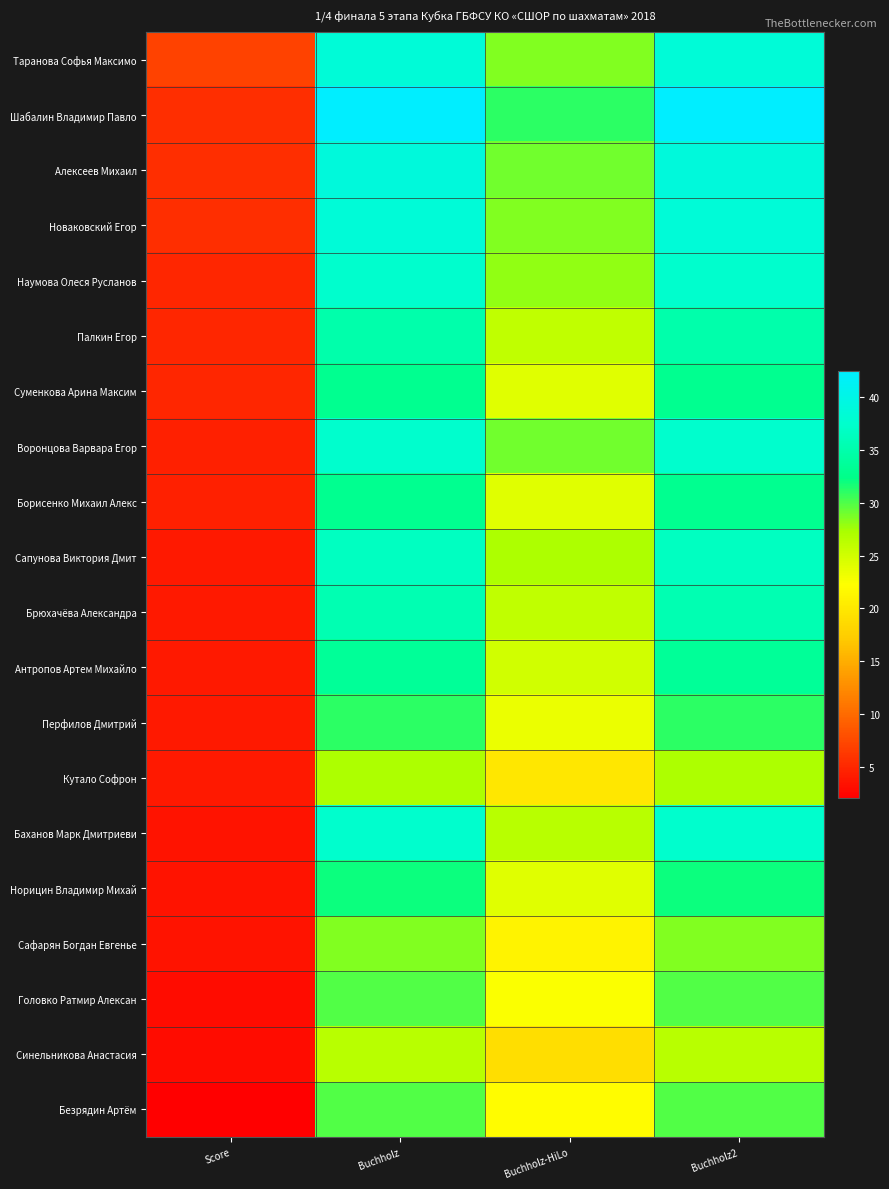

Reading right to left, what are all the values shown in this chart?

Таранова Софья Максимо: Buchholz2=38.5	Buchholz-HiLo=28.5	Buchholz=38.5	Score=7.0
Шабалин Владимир Павло: Buchholz2=42.5	Buchholz-HiLo=31.0	Buchholz=42.5	Score=5.5
Алексеев Михаил: Buchholz2=39.0	Buchholz-HiLo=29.0	Buchholz=39.0	Score=5.5
Новаковский Егор: Buchholz2=38.5	Buchholz-HiLo=28.5	Buchholz=38.5	Score=5.5
Наумова Олеся Русланов: Buchholz2=37.5	Buchholz-HiLo=28.0	Buchholz=37.5	Score=5.0
Палкин Егор: Buchholz2=35.0	Buchholz-HiLo=26.0	Buchholz=35.0	Score=5.0
Суменкова Арина Максим: Buchholz2=33.0	Buchholz-HiLo=24.0	Buchholz=33.0	Score=5.0
Воронцова Варвара Егор: Buchholz2=37.5	Buchholz-HiLo=29.0	Buchholz=37.5	Score=4.5
Борисенко Михаил Алекс: Buchholz2=33.0	Buchholz-HiLo=24.0	Buchholz=33.0	Score=4.5
Сапунова Виктория Дмит: Buchholz2=36.5	Buchholz-HiLo=27.0	Buchholz=36.5	Score=4.0
Брюхачёва Александра: Buchholz2=35.5	Buchholz-HiLo=26.0	Buchholz=35.5	Score=4.0
Антропов Артем Михайло: Buchholz2=33.5	Buchholz-HiLo=25.0	Buchholz=33.5	Score=4.0
Перфилов Дмитрий: Buchholz2=31.0	Buchholz-HiLo=23.5	Buchholz=31.0	Score=4.0
Кутало Софрон: Buchholz2=27.0	Buchholz-HiLo=20.0	Buchholz=27.0	Score=4.0
Баханов Марк Дмитриеви: Buchholz2=37.5	Buchholz-HiLo=26.5	Buchholz=37.5	Score=3.5
Норицин Владимир Михай: Buchholz2=32.0	Buchholz-HiLo=24.0	Buchholz=32.0	Score=3.5
Сафарян Богдан Евгенье: Buchholz2=28.5	Buchholz-HiLo=21.0	Buchholz=28.5	Score=3.5
Головко Ратмир Алексан: Buchholz2=30.0	Buchholz-HiLo=22.5	Buchholz=30.0	Score=3.0
Синельникова Анастасия: Buchholz2=26.5	Buchholz-HiLo=19.0	Buchholz=26.5	Score=3.0
Безрядин Артём: Buchholz2=30.0	Buchholz-HiLo=22.0	Buchholz=30.0	Score=2.0